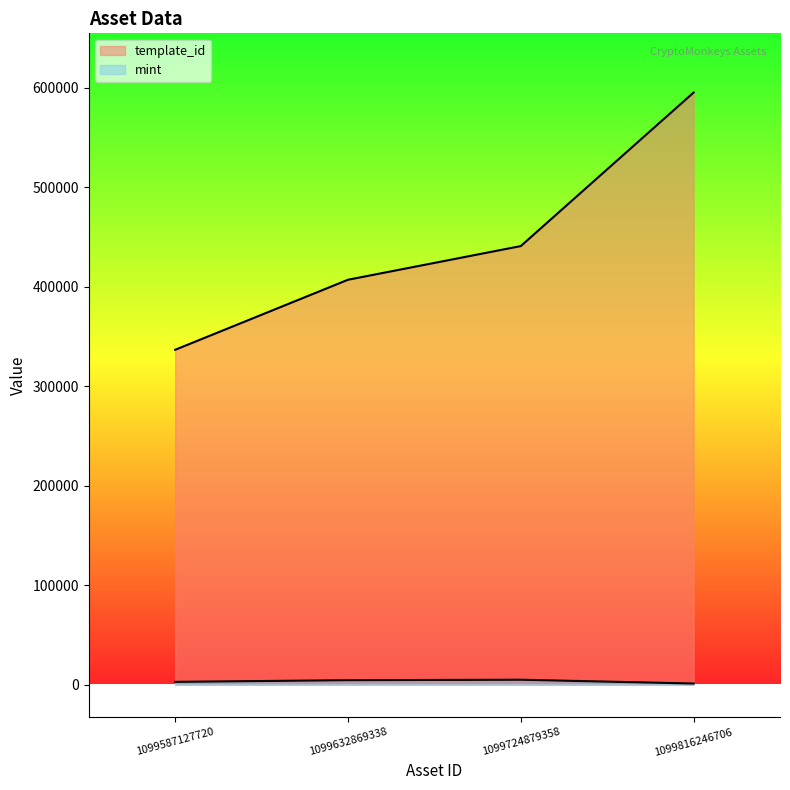

What is the sum of the mint values at 1099724879358 and 1099632869338?

9443